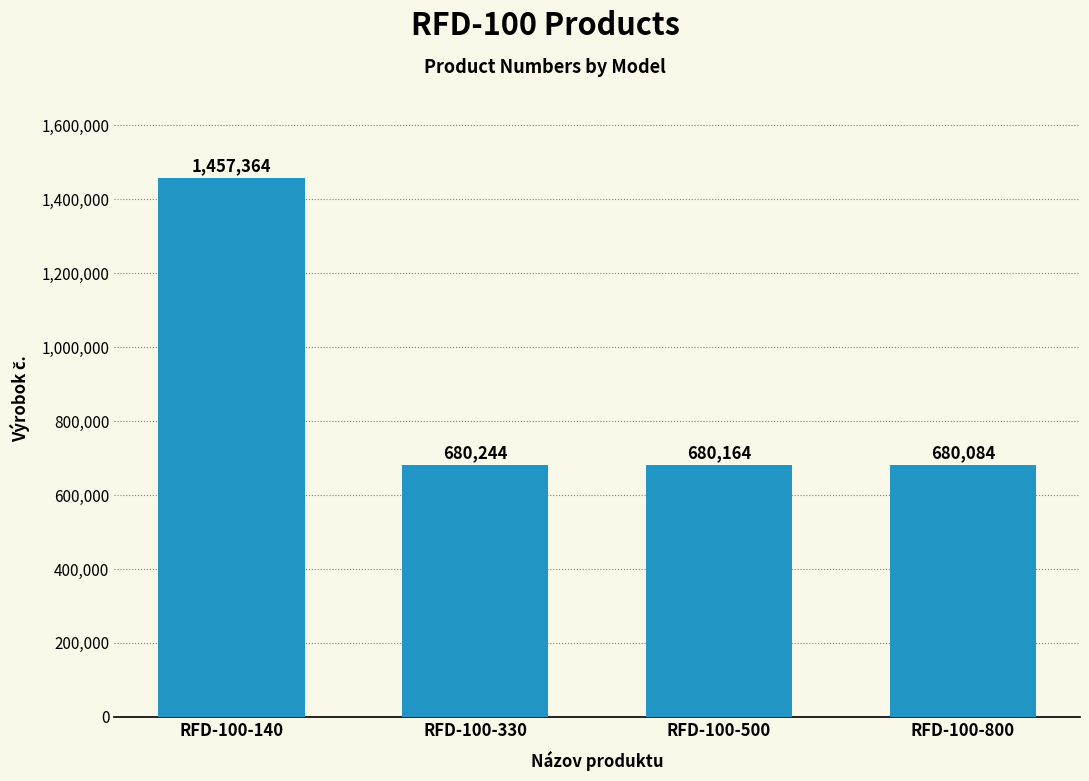

What is the sum of all values?

3497856